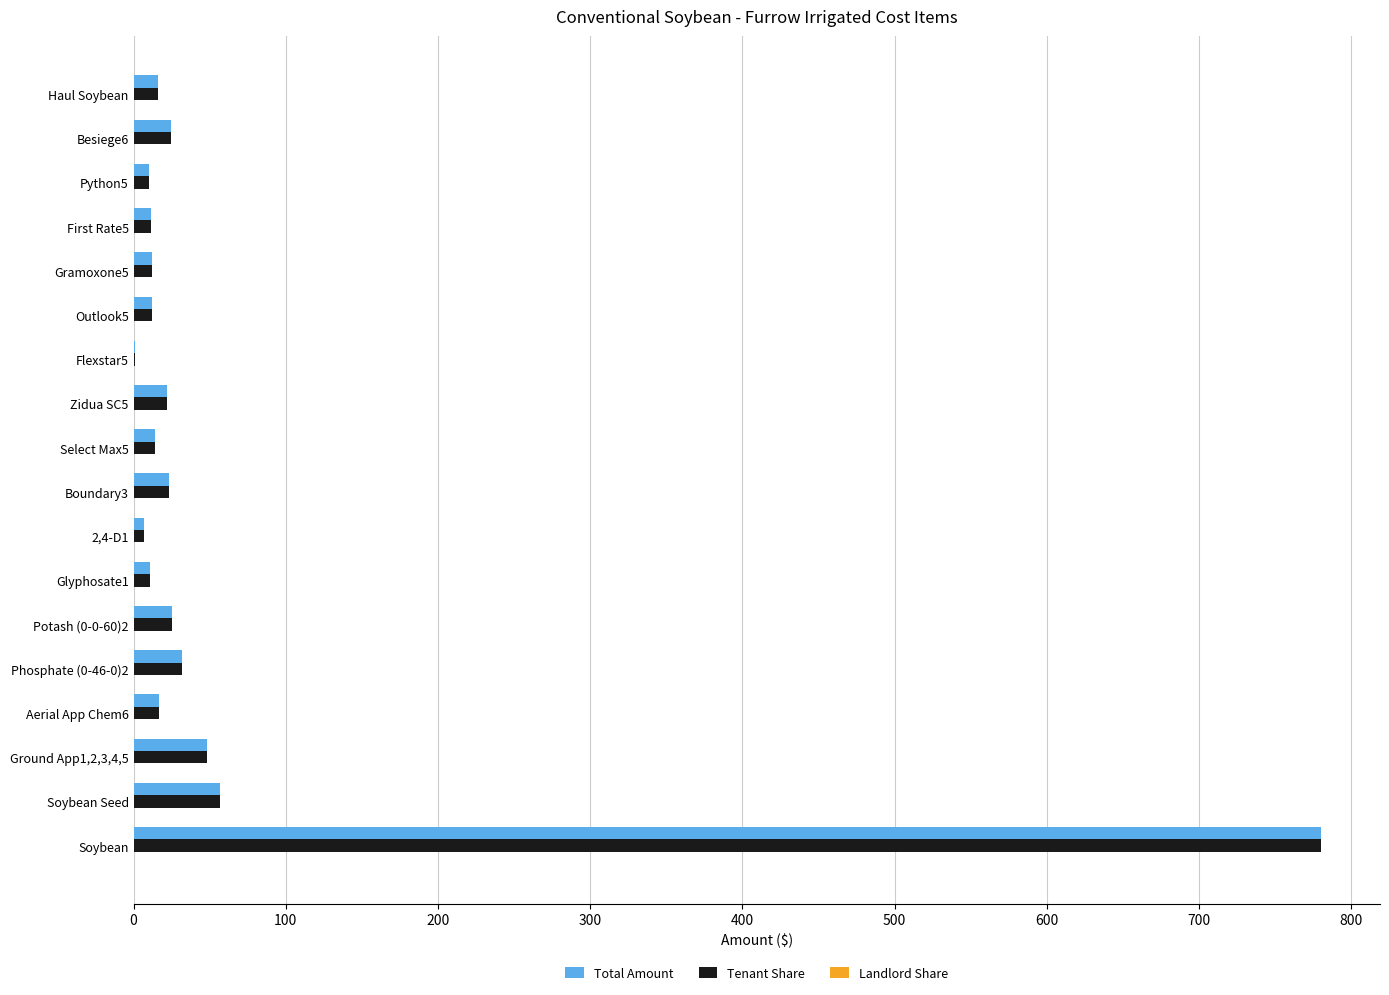

Which label corresponds to the largest value in the chart?

Soybean